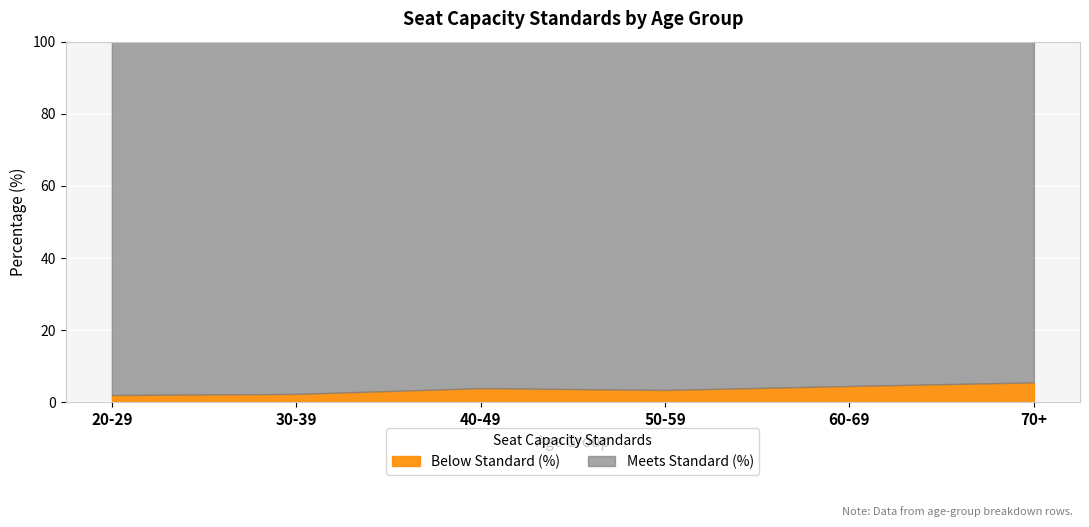

What is the minimum value for Meets Standard (%)?

94.5